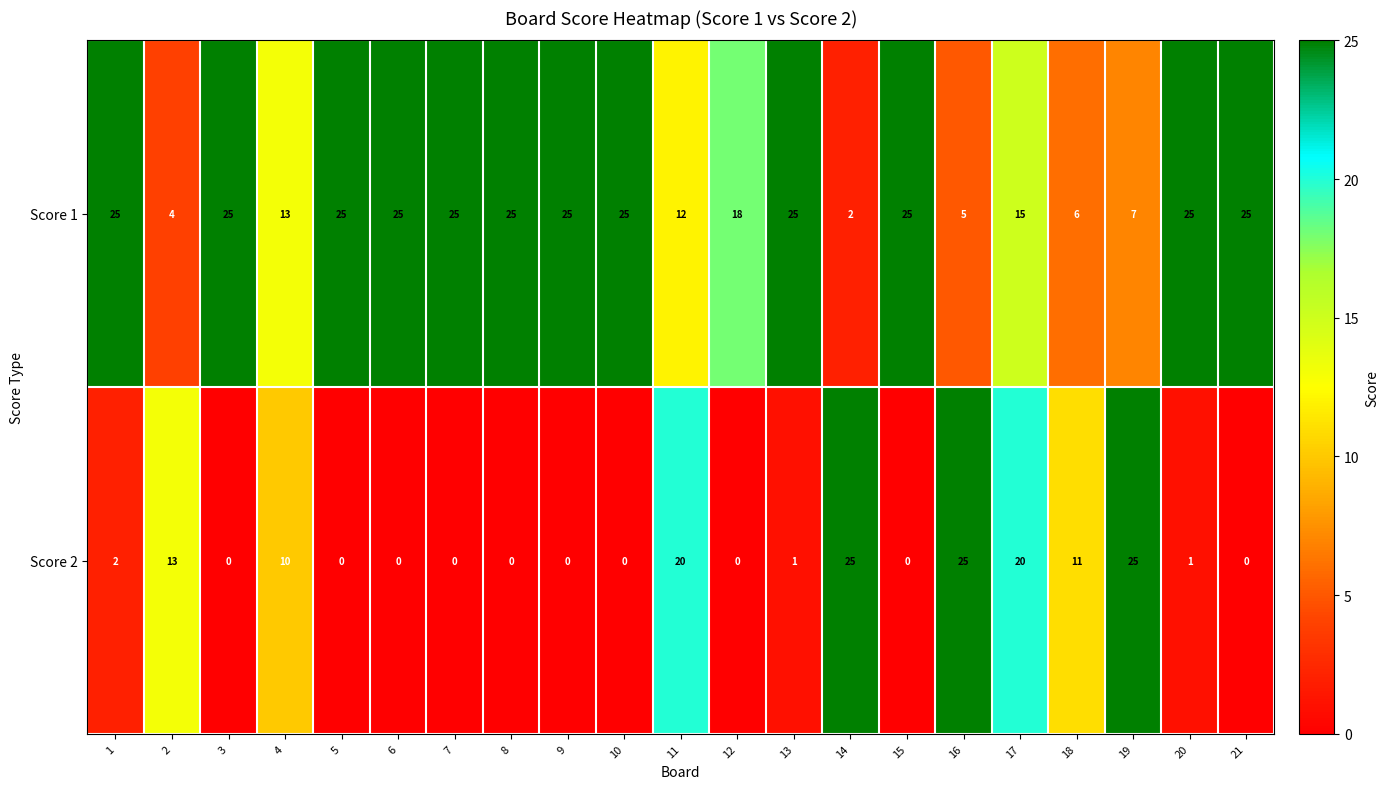

Which series has the largest total across all categories?

Score 1